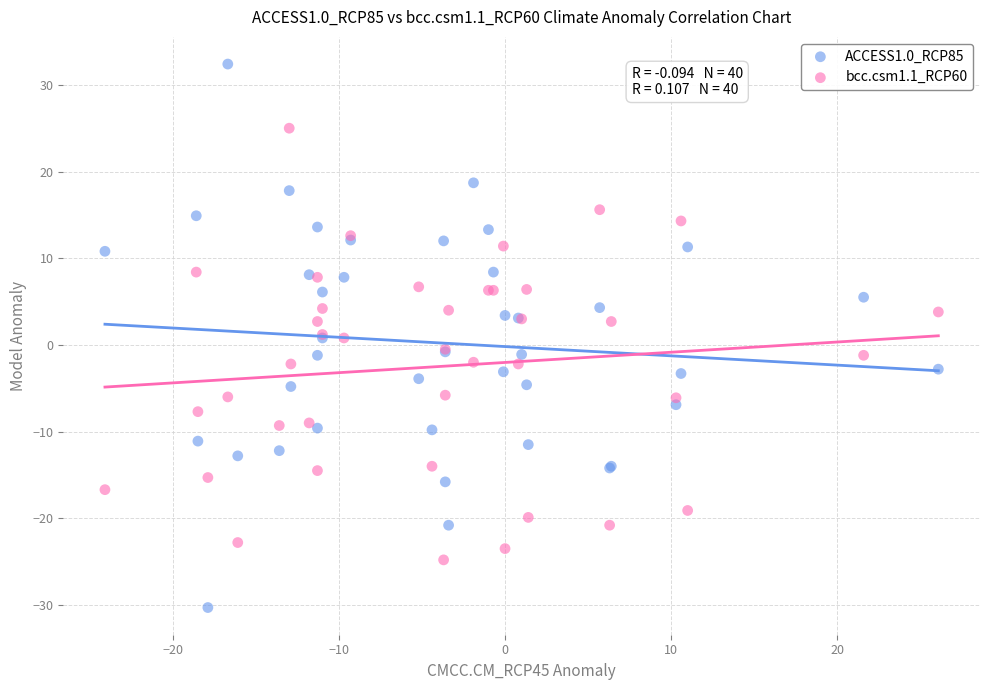

What are all the series names shown in the legend?

ACCESS1.0_RCP85, bcc.csm1.1_RCP60